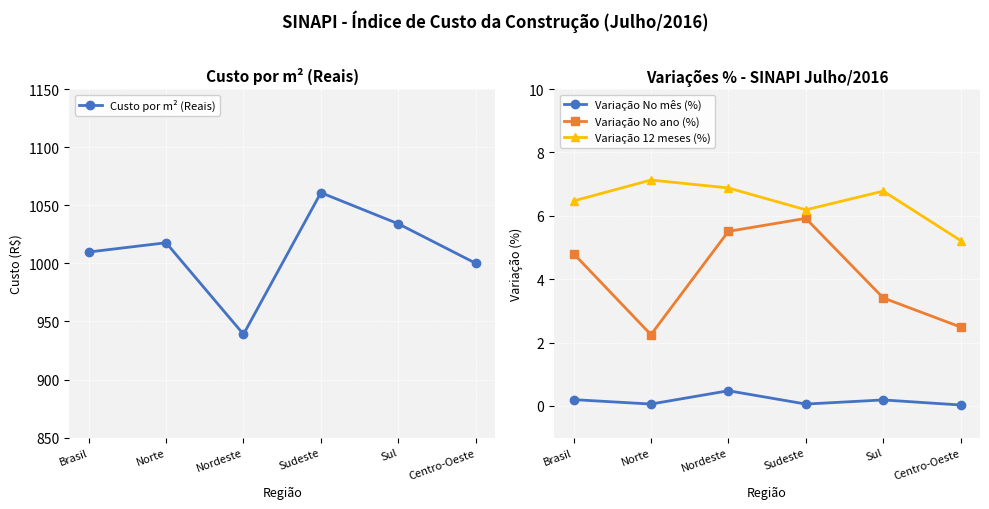

At which category is the sum across all series the highest?

Sudeste